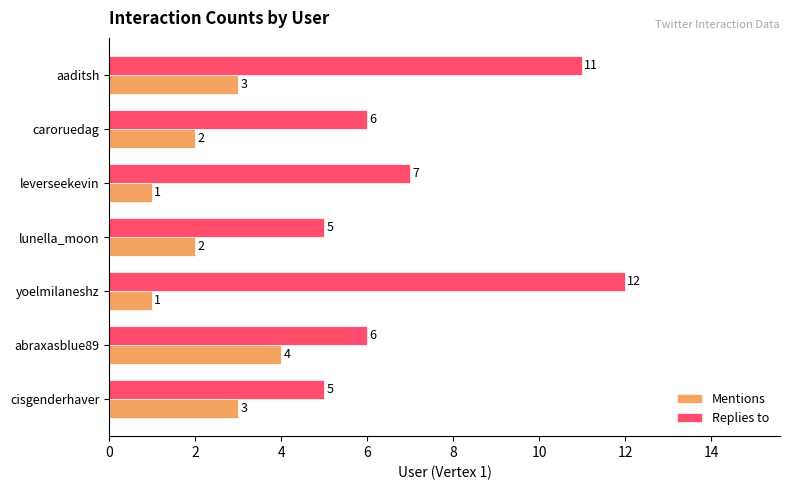

What is the maximum value for Replies to?

12